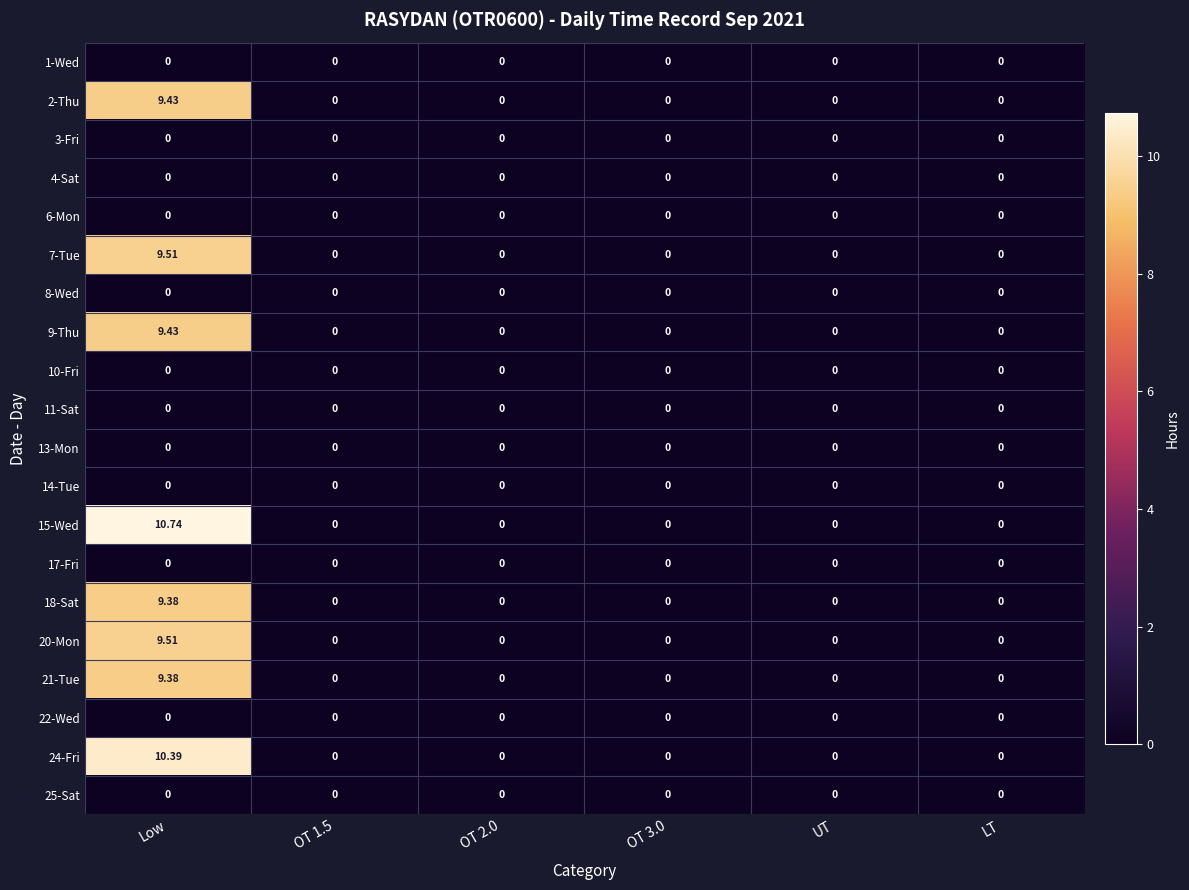

Which series has the largest total across all categories?

15-Wed